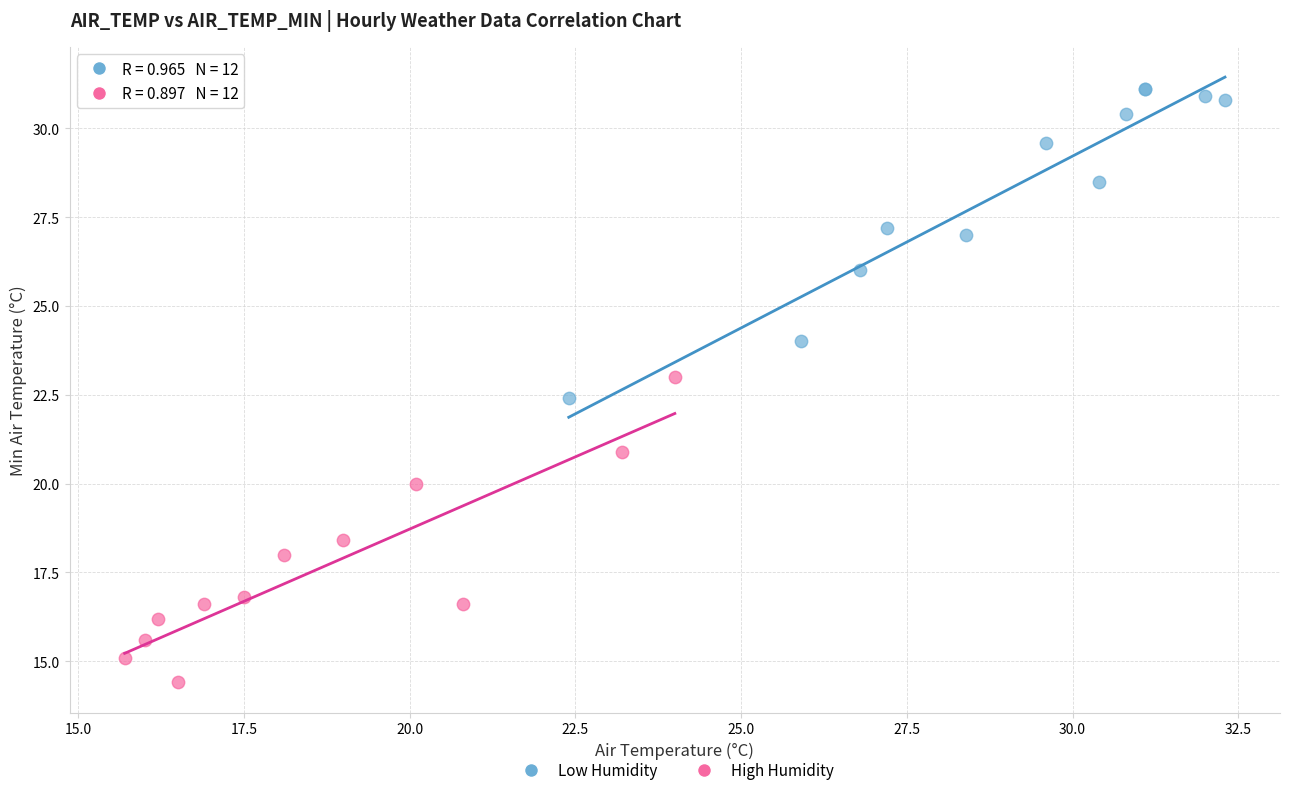

Which series reaches the maximum Y coordinate?

Low Humidity